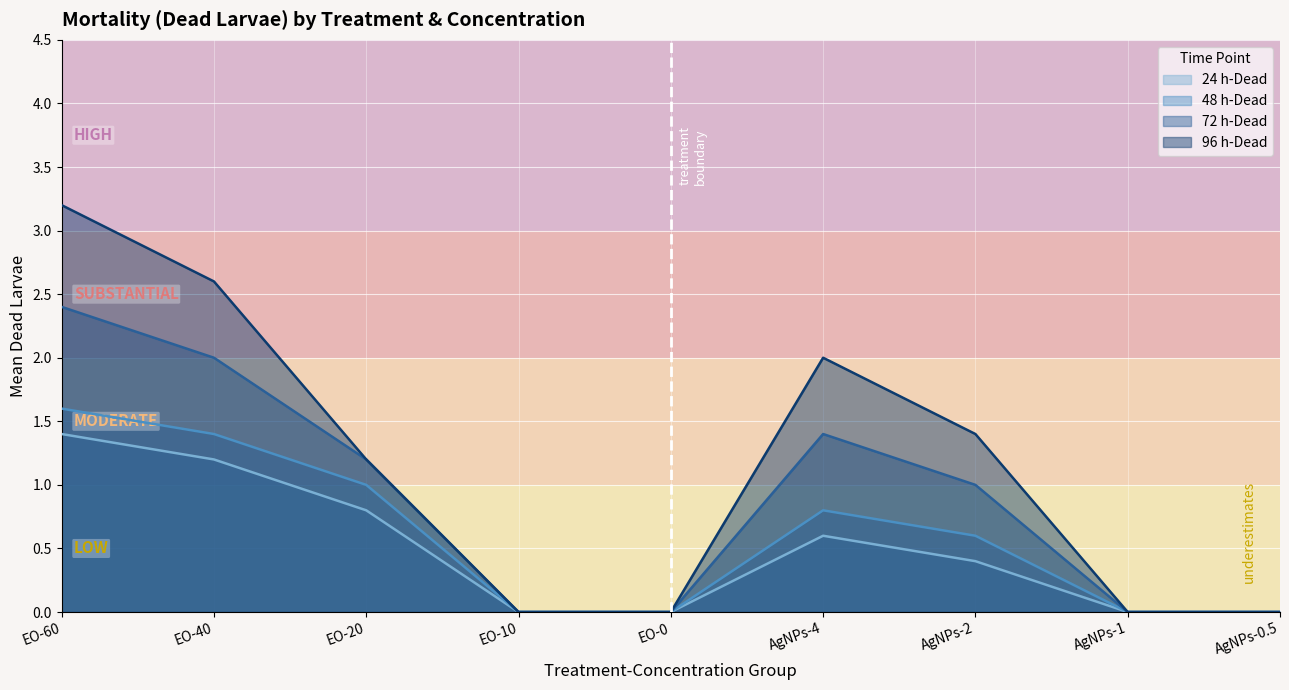

What is the label of the 5th point from the right?

EO-0